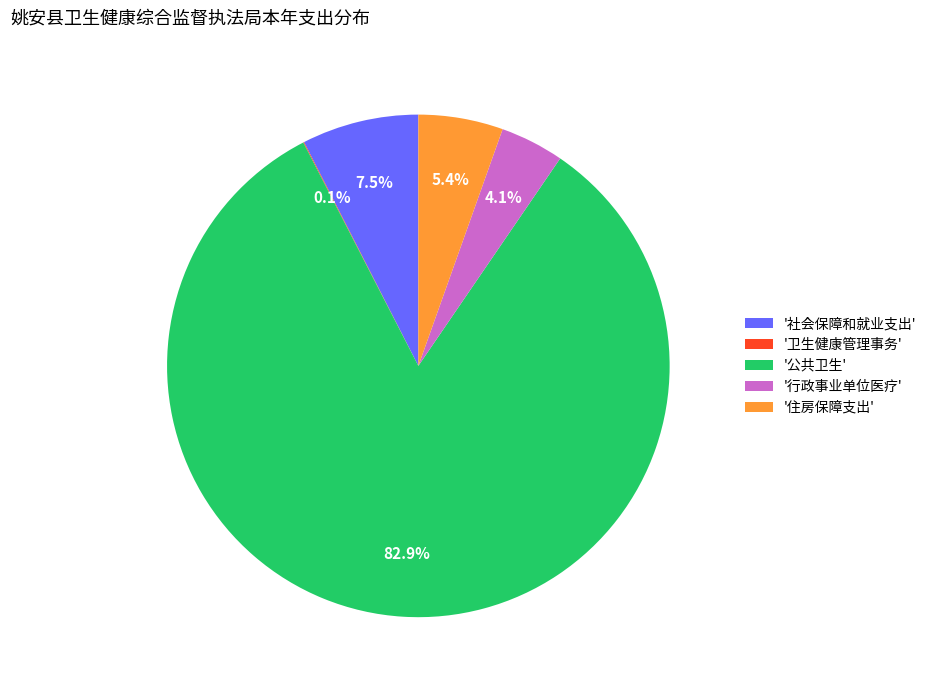

What is the largest slice in the pie chart?

'公共卫生'